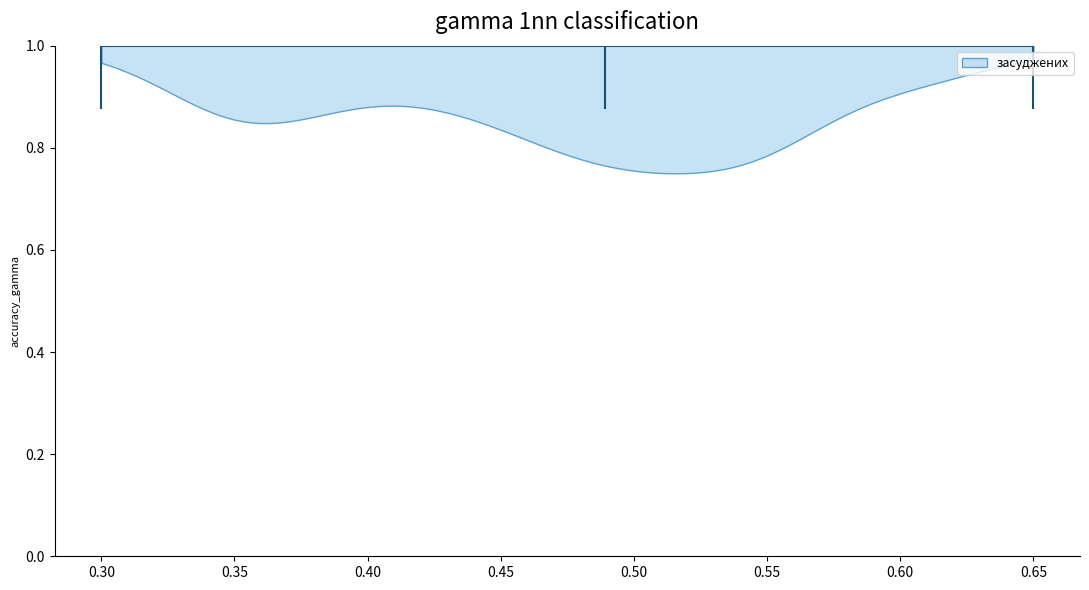

Read this violin plot against the x-axis: where its median line is, and the lowest and highest points the violin reaches. The values are not printed on the chart, so give them approximately, as read against the axis.

median line 0.49, lowest point 0.30, highest point 0.65